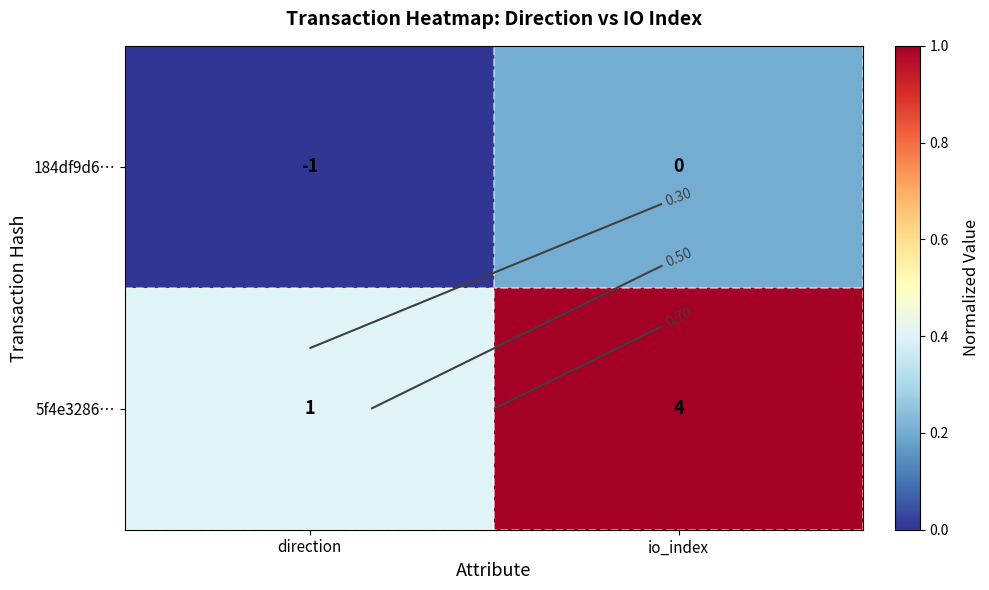

True or false: 5f4e3286… has a value of 0.4 at direction.

True